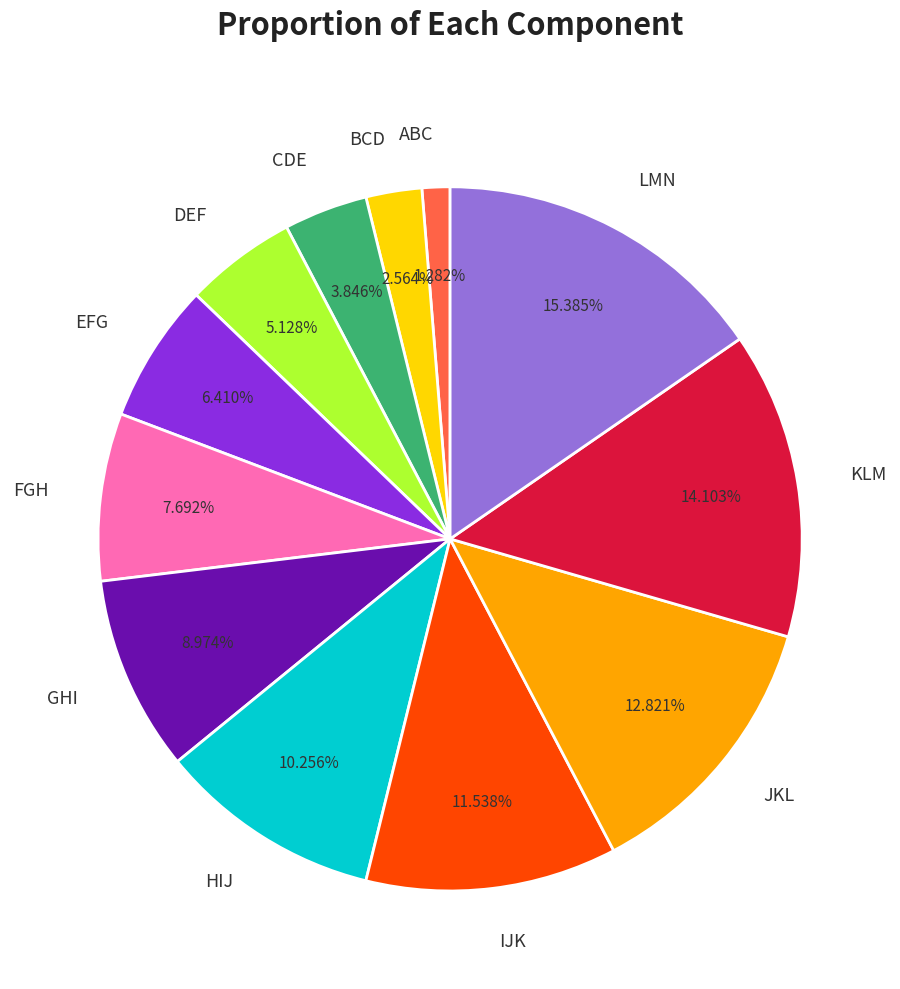

What portion of the pie excludes IJK?

88.5%